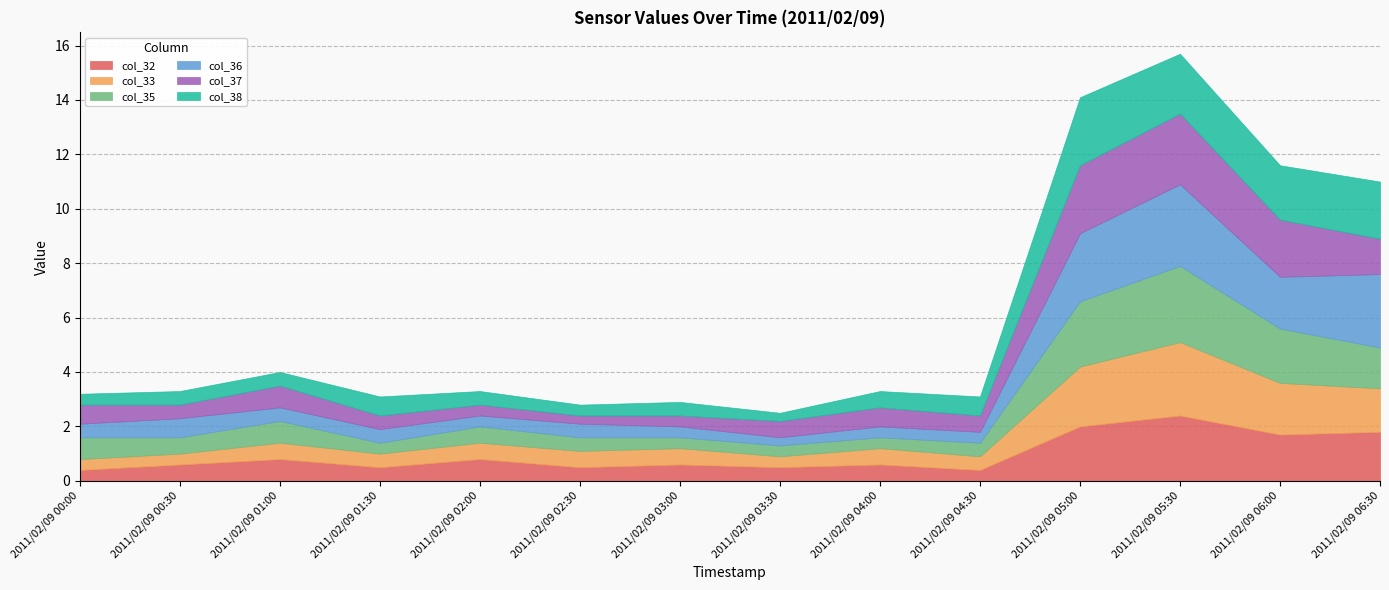

Rank the categories by col_37 value from highest to lowest.

2011/02/09 05:30, 2011/02/09 05:00, 2011/02/09 06:00, 2011/02/09 06:30, 2011/02/09 01:00, 2011/02/09 00:00, 2011/02/09 04:00, 2011/02/09 03:30, 2011/02/09 04:30, 2011/02/09 00:30, 2011/02/09 01:30, 2011/02/09 02:00, 2011/02/09 03:00, 2011/02/09 02:30